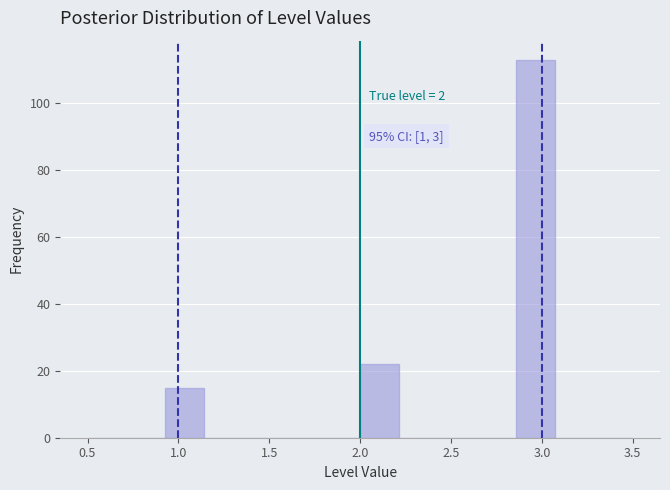

Over which range of the x-axis is the bar tallest?

2.85 to 3.05